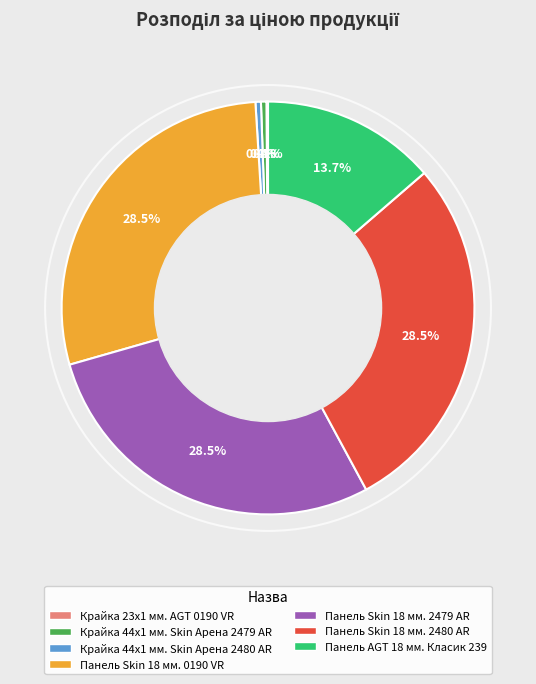

Which has a higher value, Крайка 44x1 мм. Skin Арена 2479 AR or Панель Skin 18 мм. 2480 AR?

Панель Skin 18 мм. 2480 AR